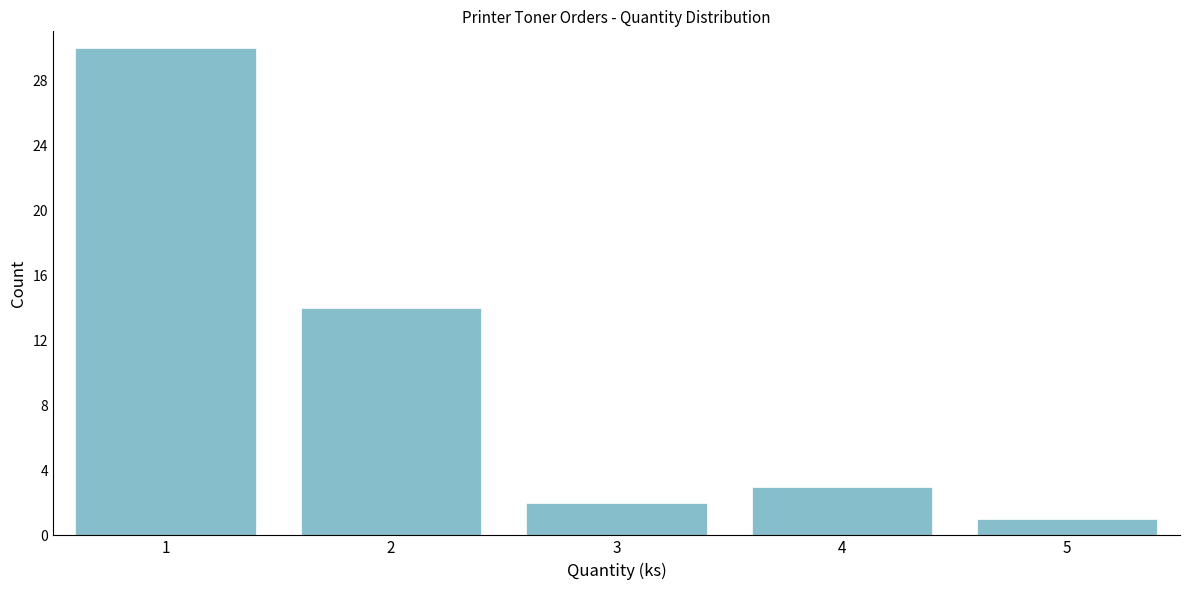

Reading right to left, what are all the values shown in this chart?

5=1	4=3	3=2	2=14	1=30